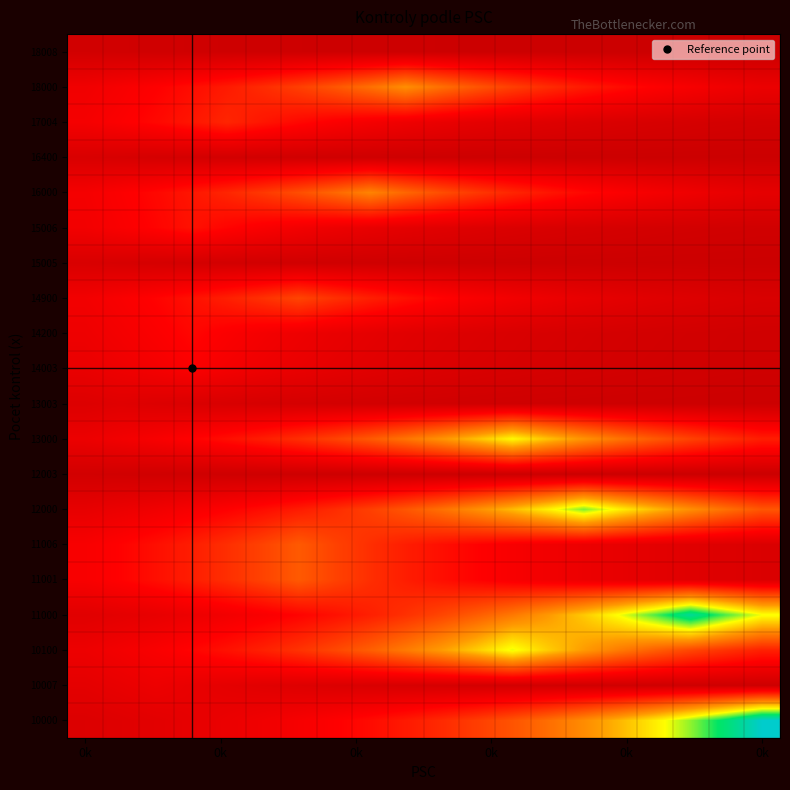

How many data points does each series have?

20